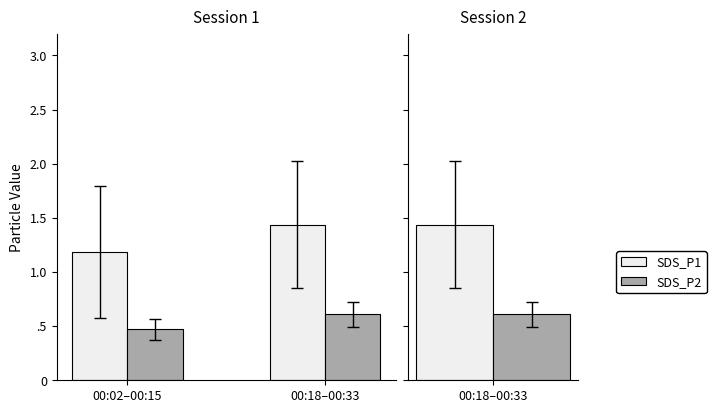

What are all the series names shown in the legend?

SDS_P1, SDS_P2